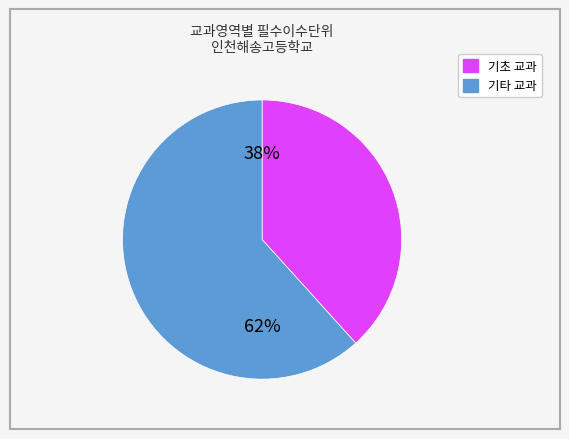

To the nearest percent, what is the average slice percentage?

50%